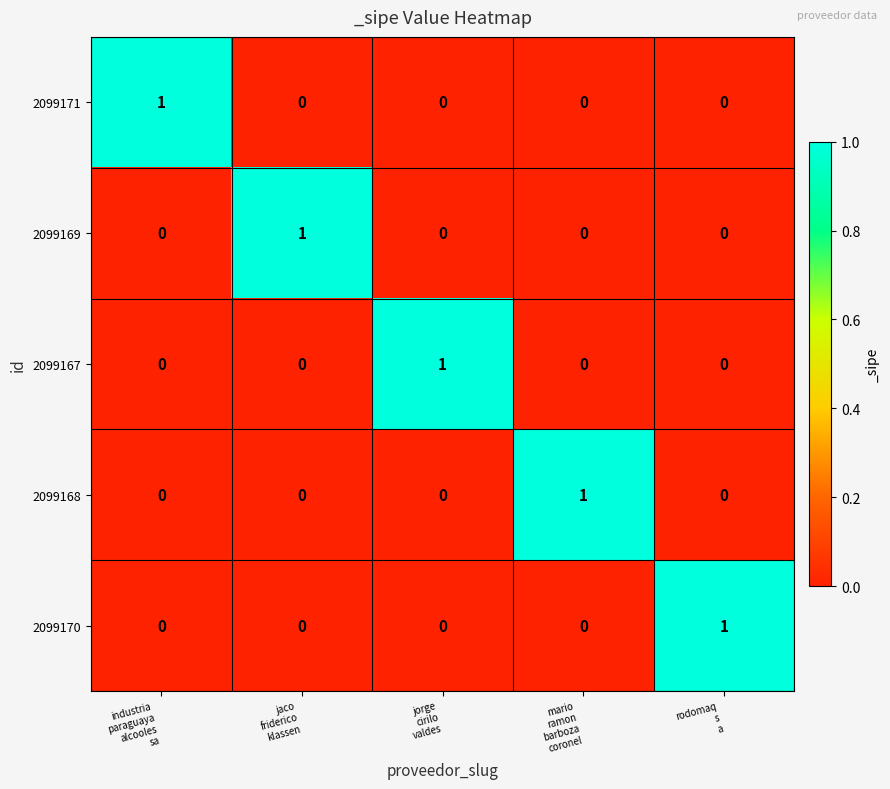

Count the 2099169 values in the range 0 to 1.

5